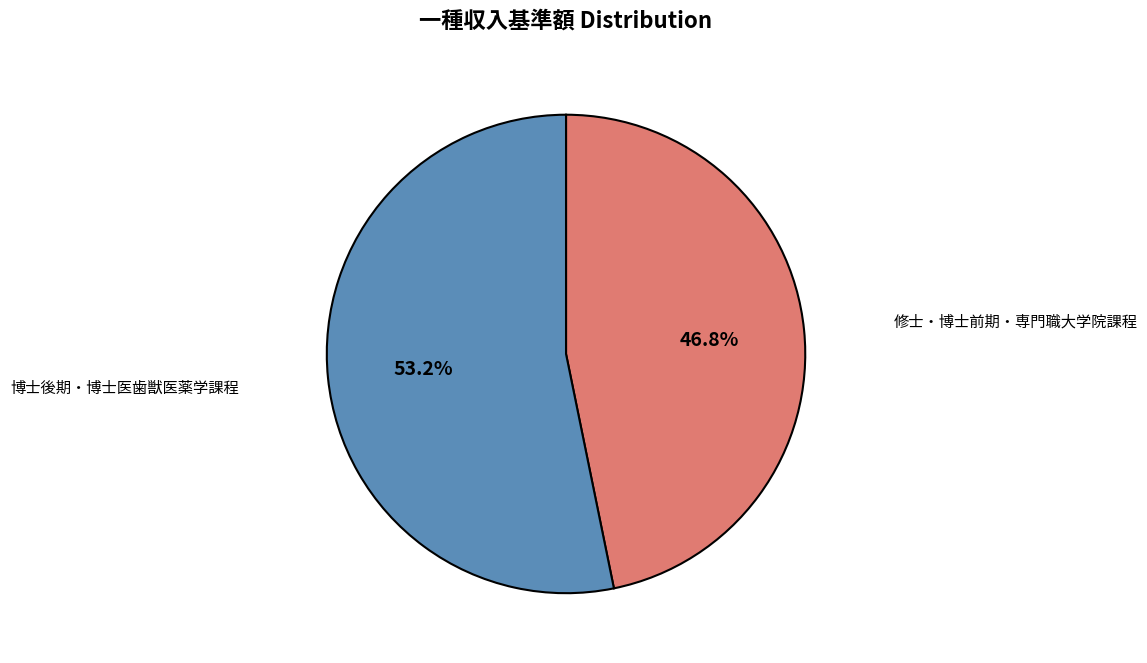

What is the ratio of the value at 修士・博士前期・専門職大学院課程 to the value at 博士後期・博士医歯獣医薬学課程?

0.9